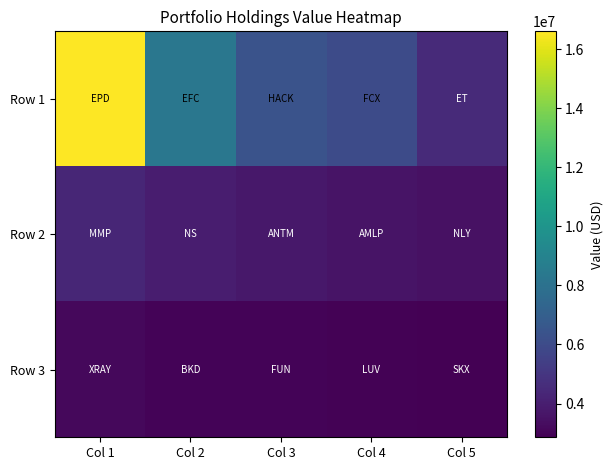

Which category has the lowest value across all series?

Col 5